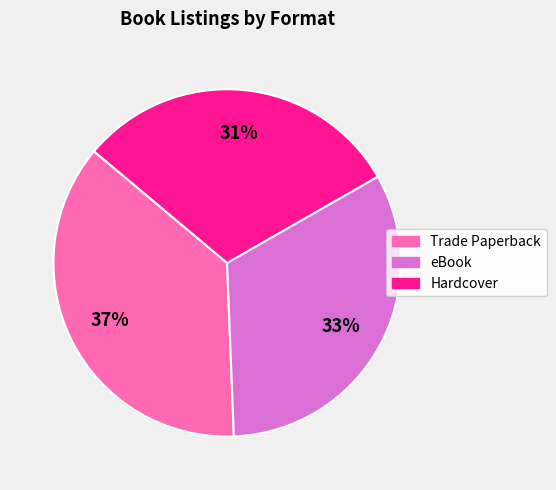

Rank the categories by value from lowest to highest.

Hardcover, eBook, Trade Paperback